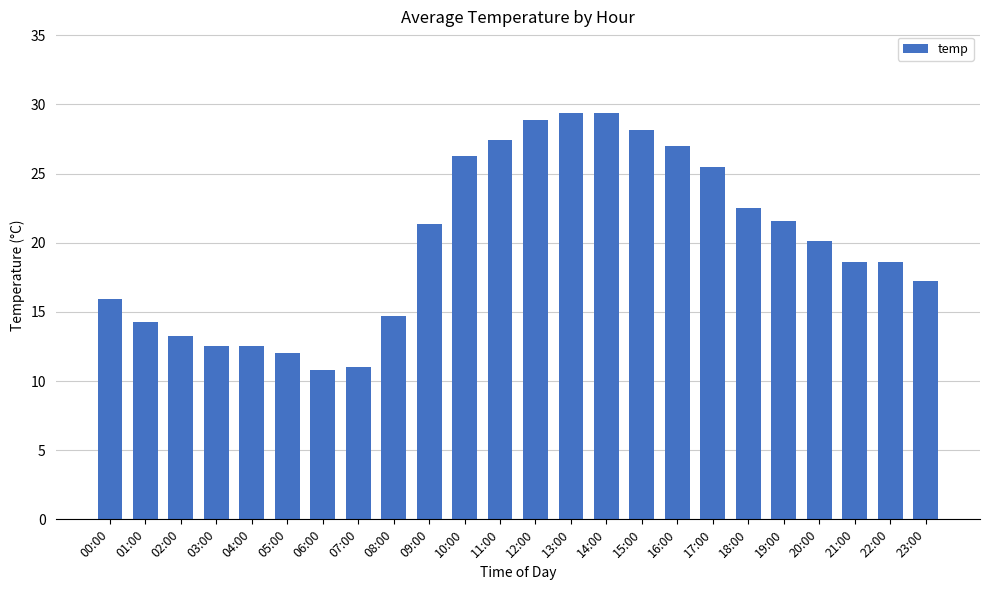

The value at 06:00 is 18.8. True or false?

False